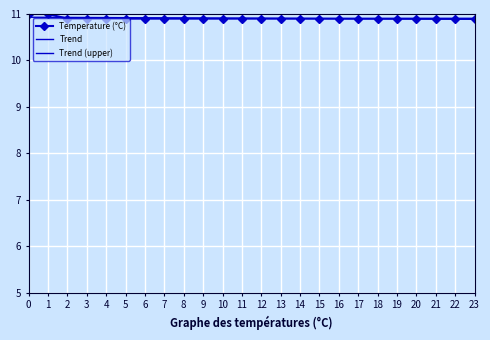

What is the value of the Temperature (°C) point at the 16th from the left?

10.9